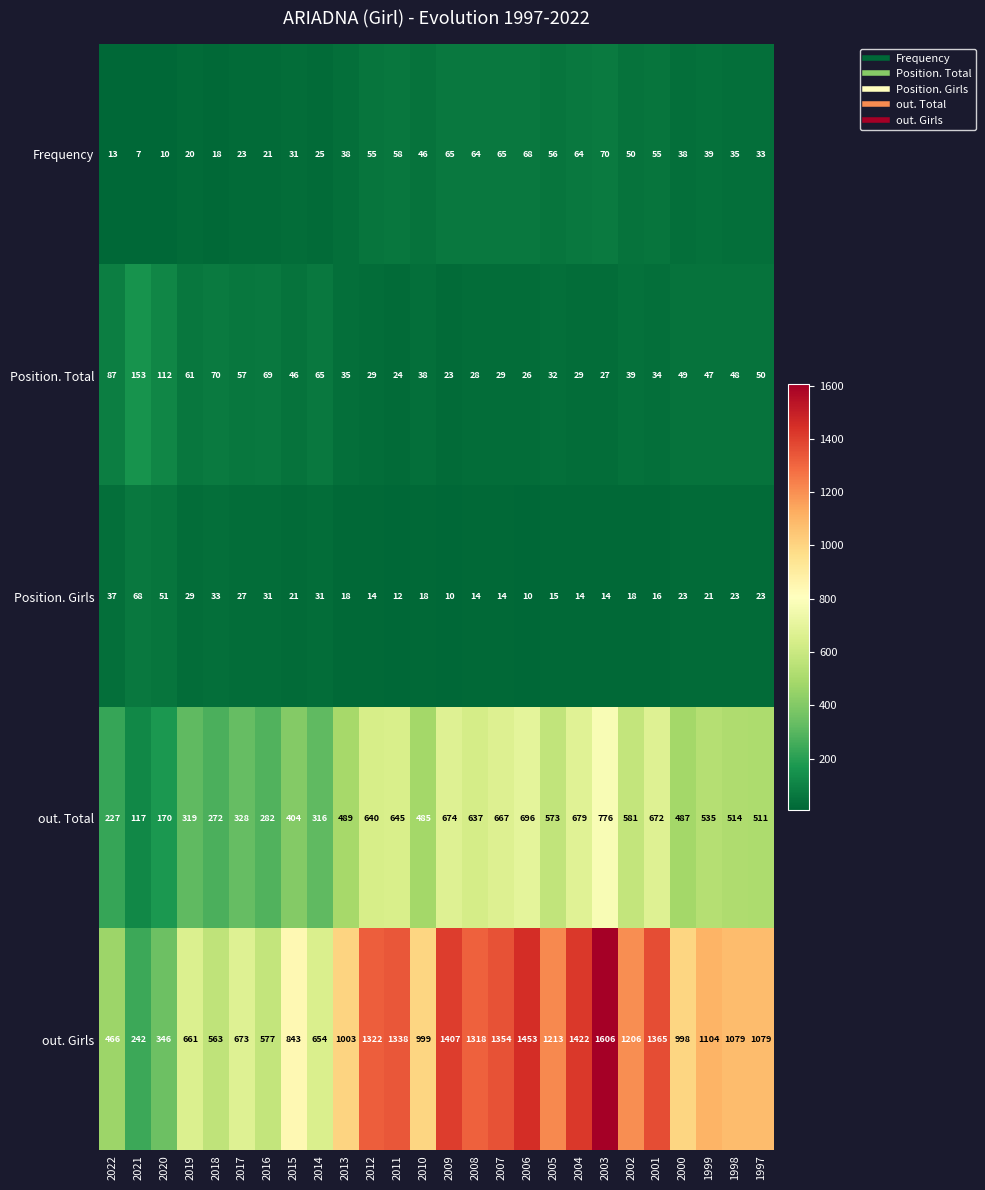

What is the difference between the out. Girls values at 2005 and 2016?

636